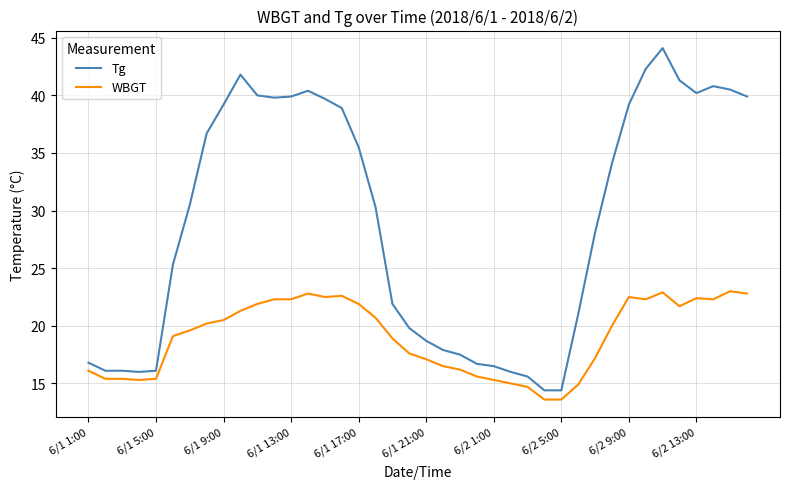

True or false: Tg and WBGT cross at least once.

False